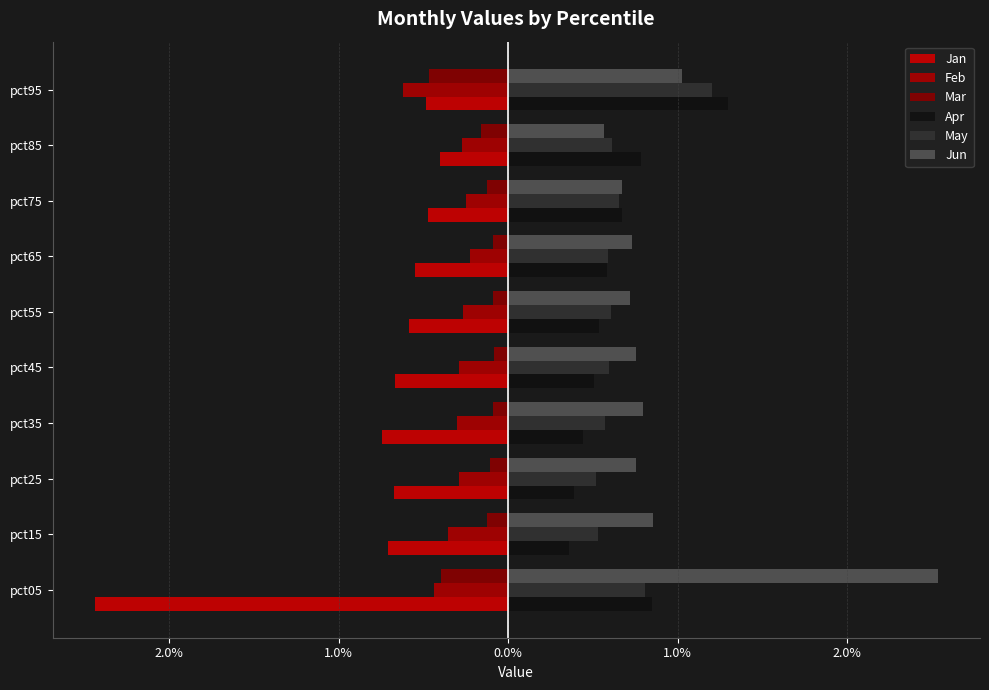

What are all the series names shown in the legend?

Jan, Feb, Mar, Apr, May, Jun